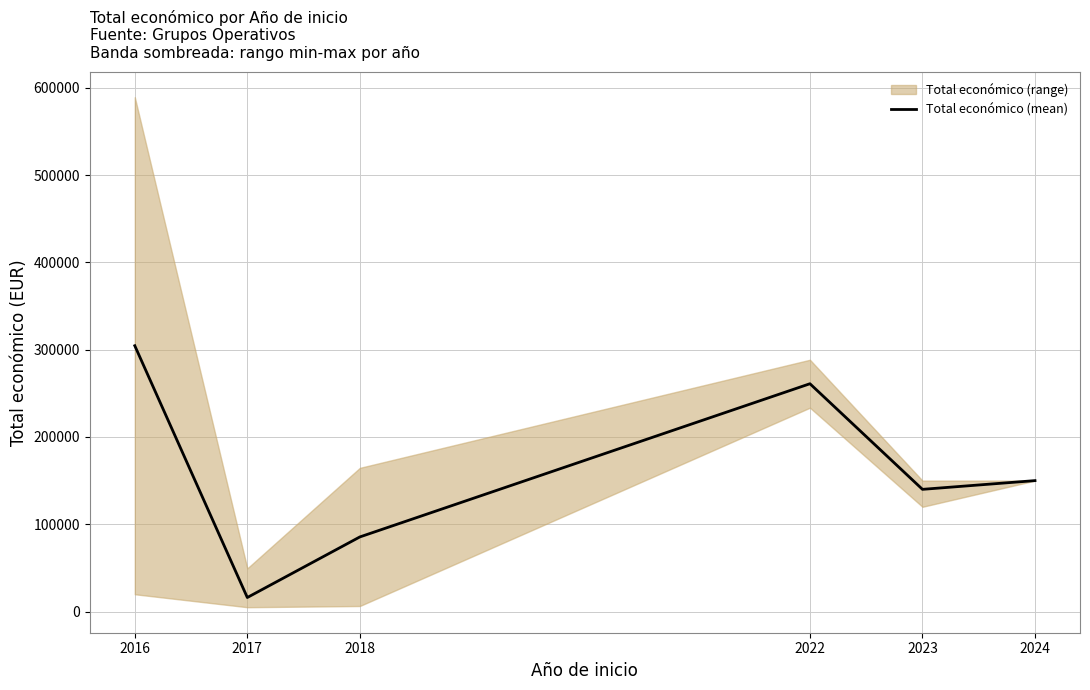

Reading right to left, list all the values displayed in this chart.

2024=150000.0	2023=140000.0	2022=260954.5	2018=85495.0	2017=16123.8	2016=304489.0